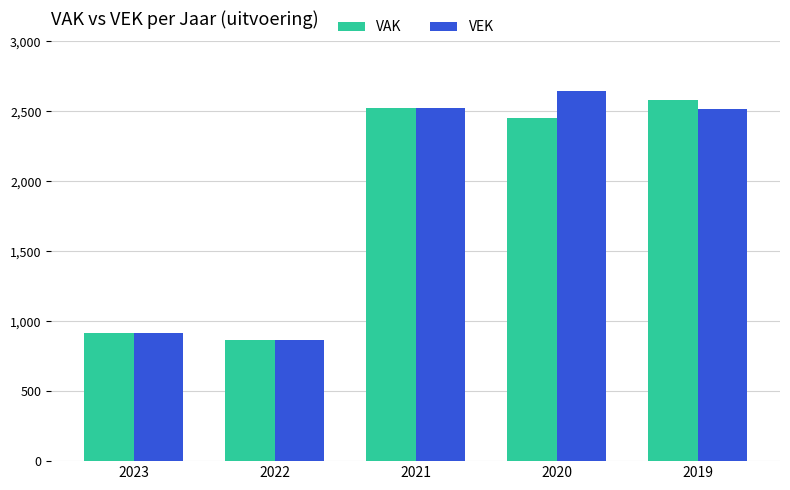

Is it true that VEK equals 737 at 2020?

False